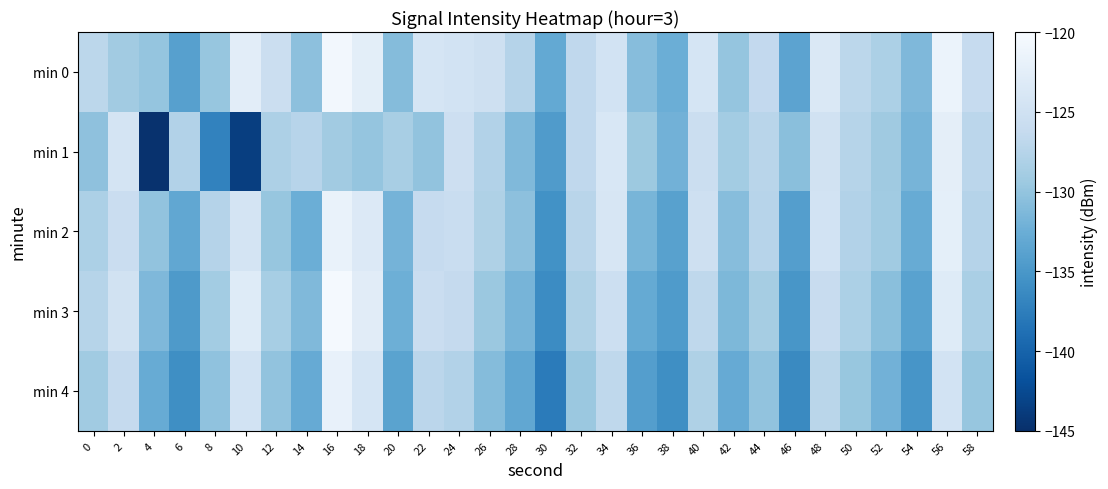

What is the spread (max minus min) of values at 4?

14.8